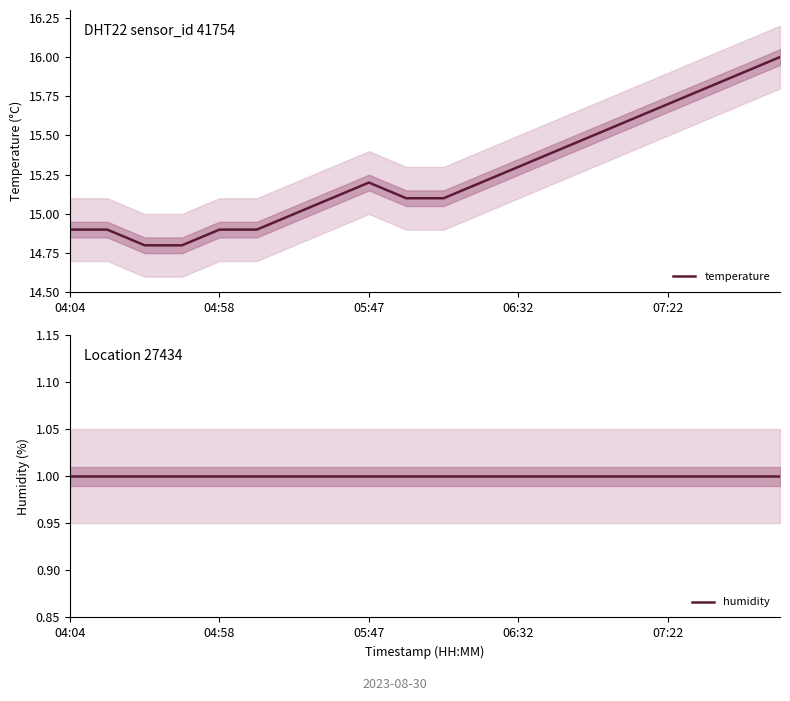

What is the average value of the temperature series?

15.3